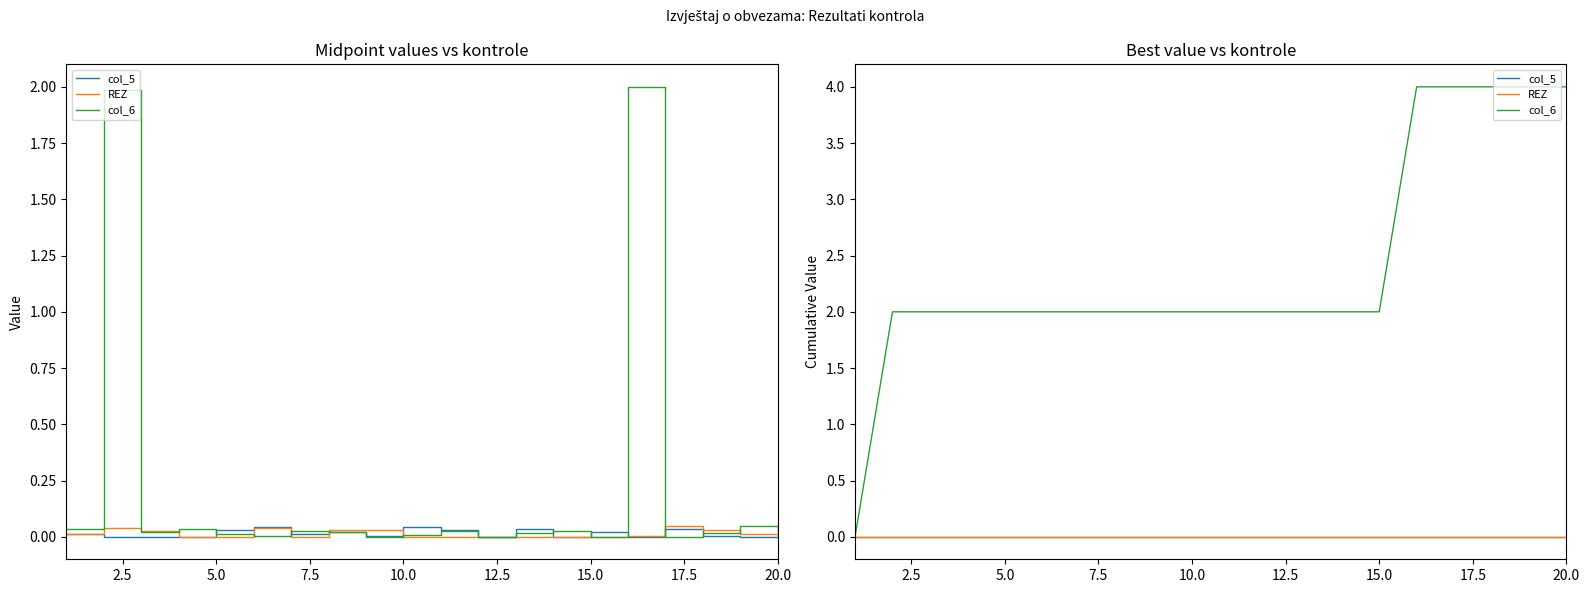

What is the spread (max minus min) of values at 9?

2